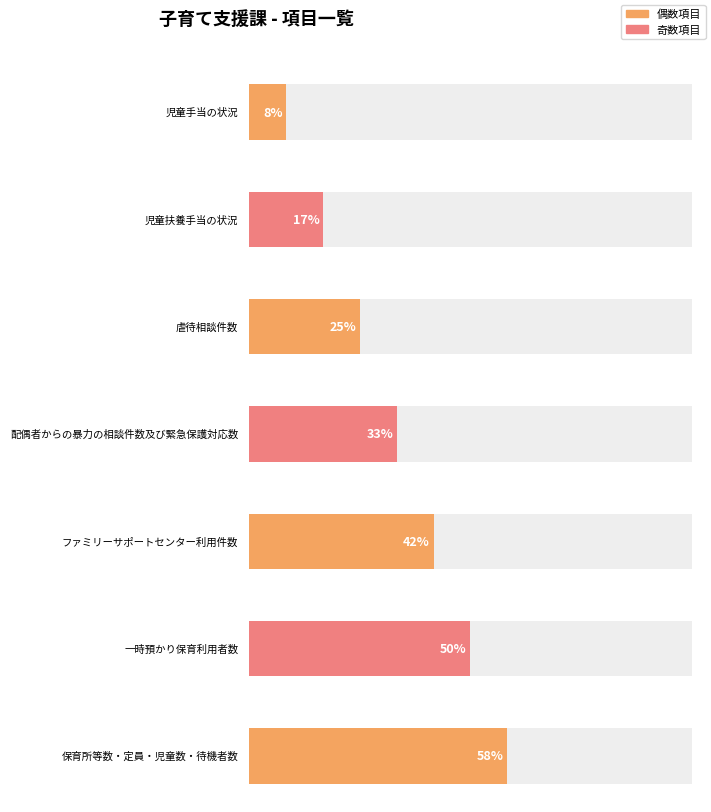

How many categories are shown in the chart?

7